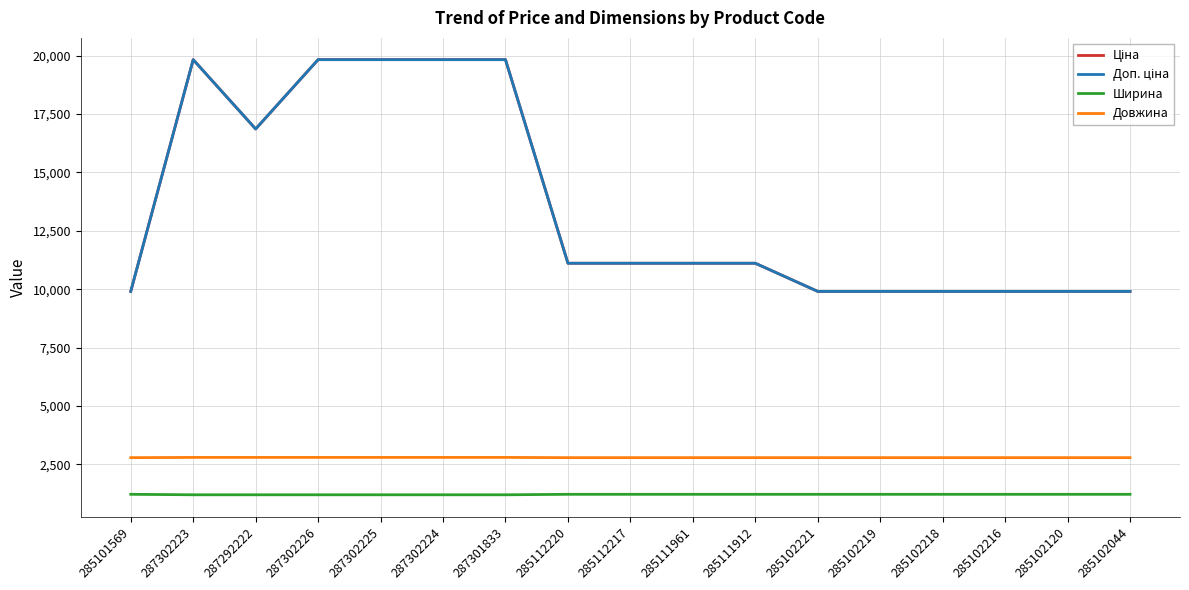

Is this an area chart (filled region under the line)?

No